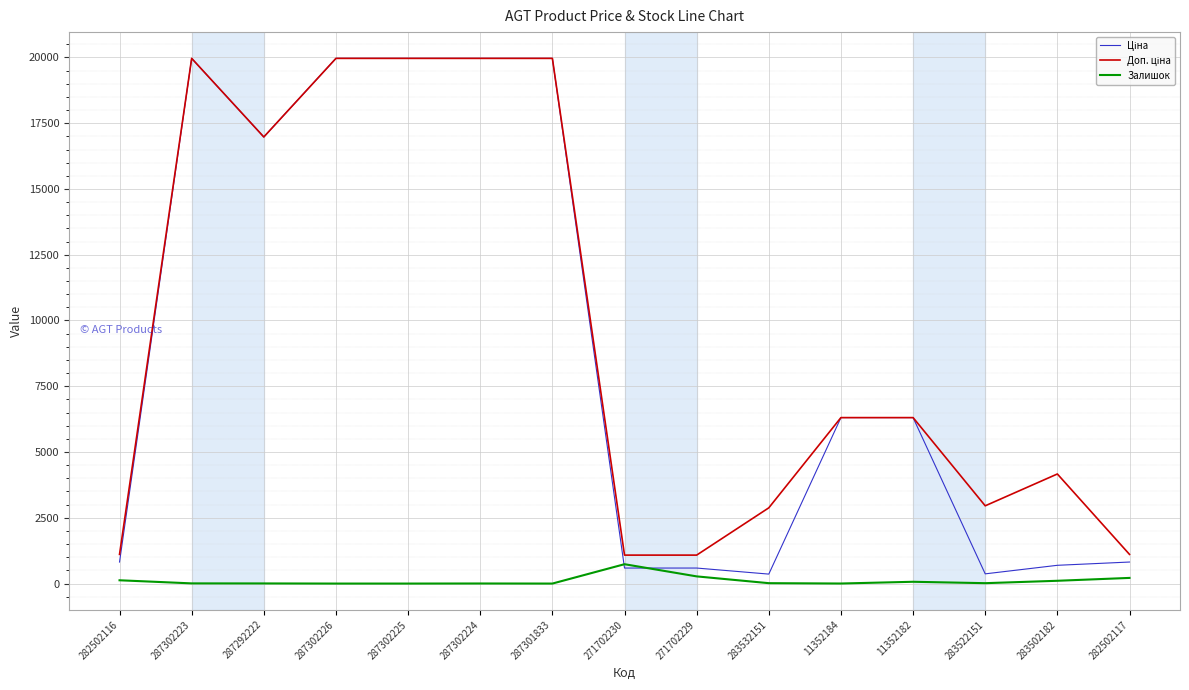

Which category has the highest value in the Залишок series?

271702230